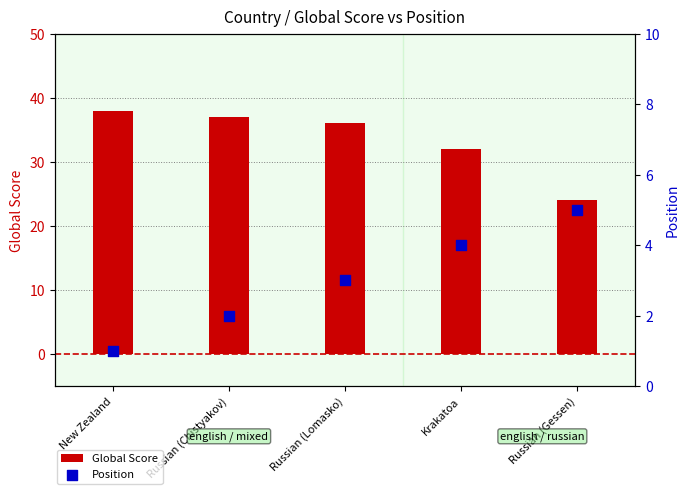

Is the value of Position at Russian (Chistyakov) greater than the value of Global Score at New Zealand?

No